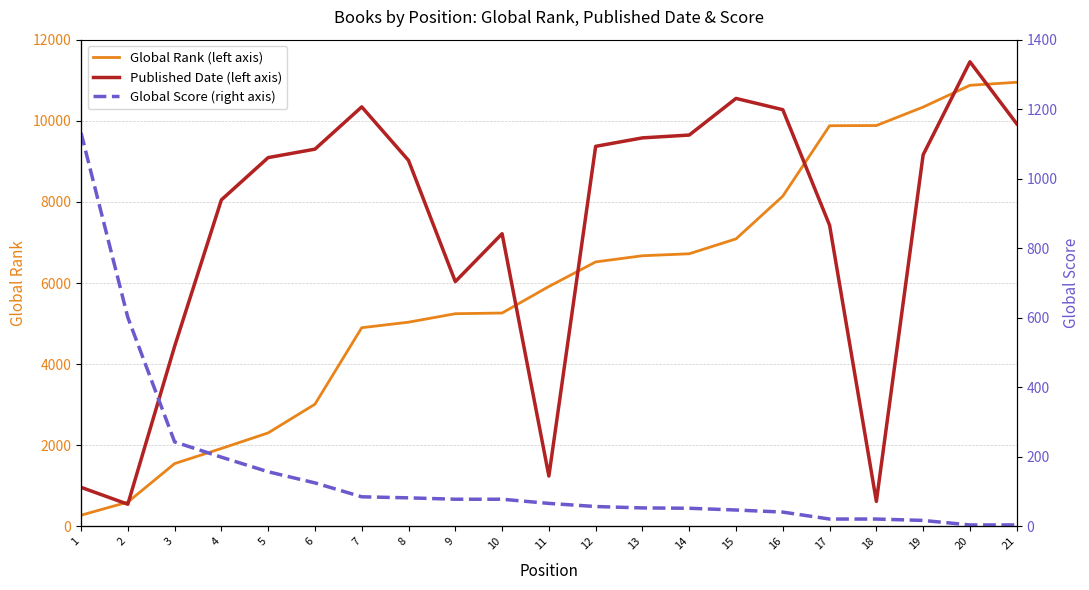

At which category does Published Date (left axis) reach its first local valley?

2